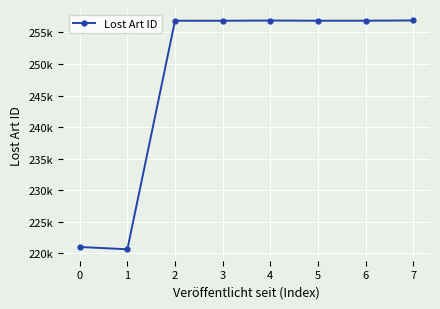

At which label does the data first exceed 256847?

4